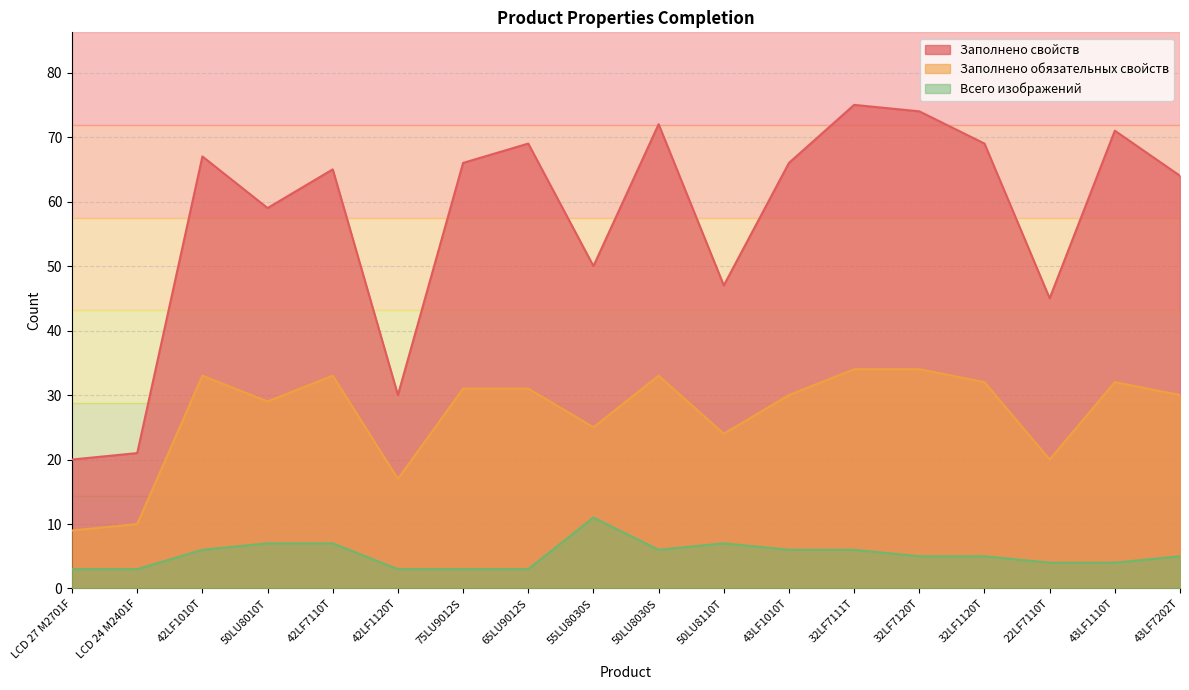

At which category does Заполнено обязательных свойств reach its first local peak?

42LF1010T